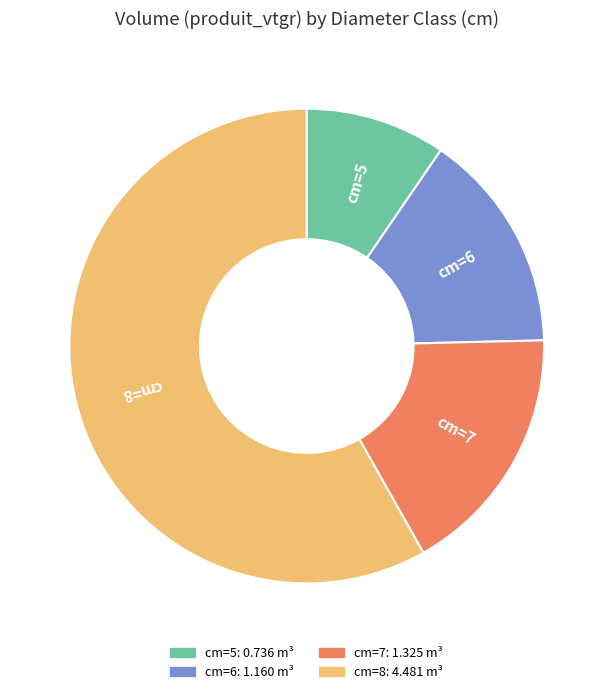

Does any single category account for the majority?

Yes